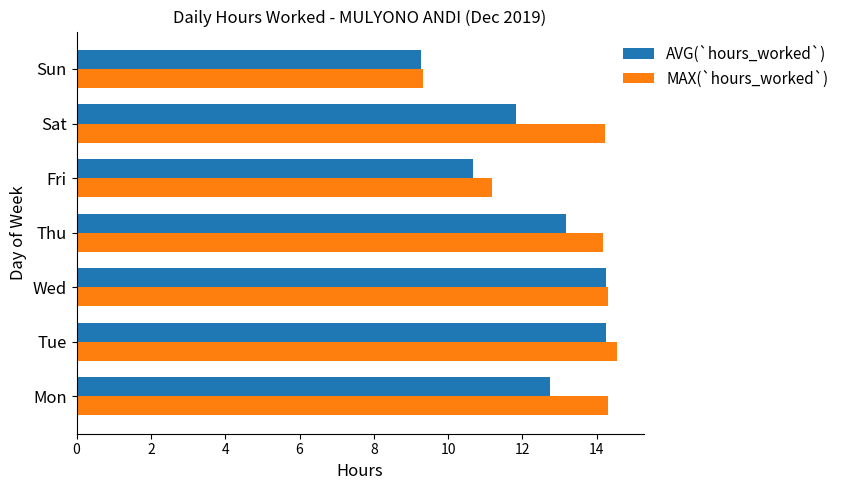

The AVG(`hours_worked`) series shows 9.3 at Sun. True or false?

True